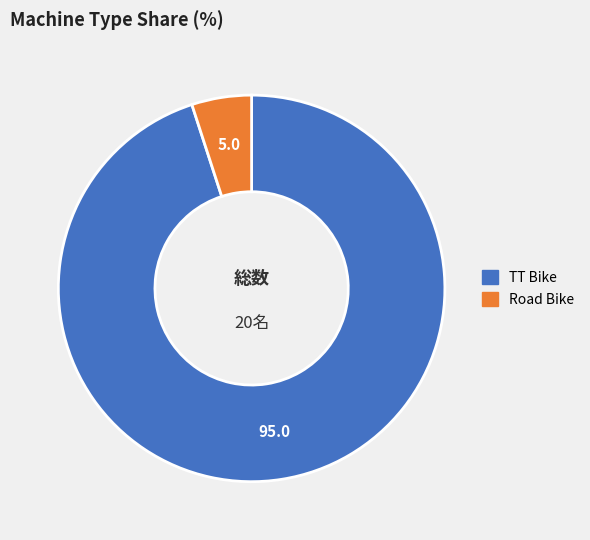

Is it true that TT Bike is 99% of the pie?

False